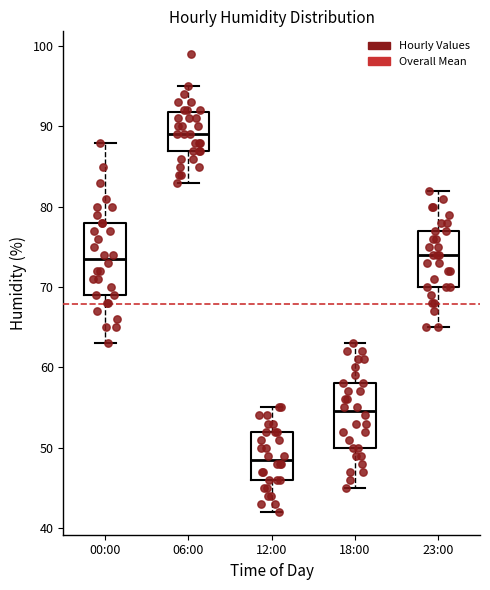

Which box is the tallest, from its lower edge to its upper edge?

00:00